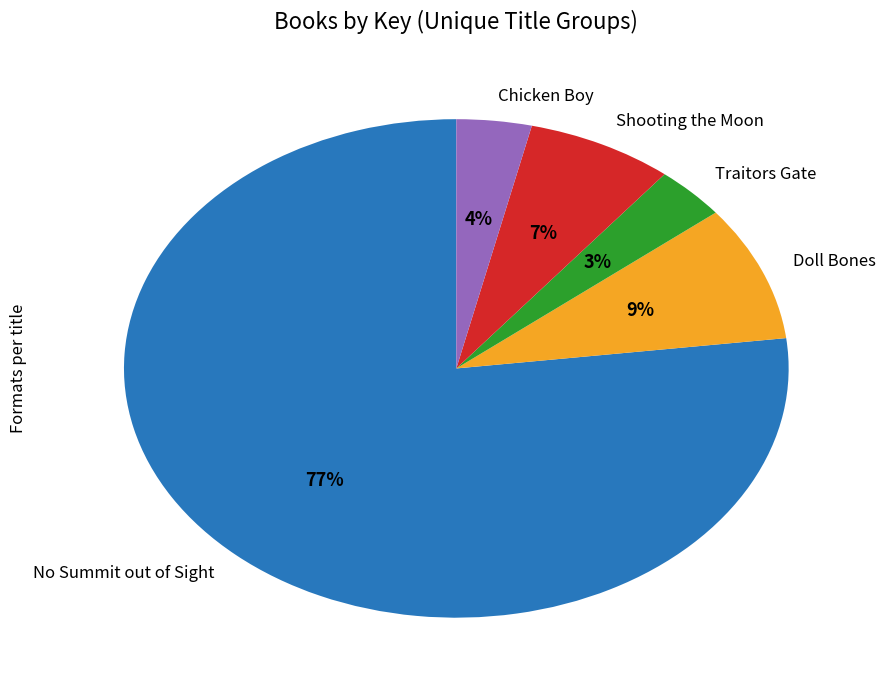

To the nearest percent, what is the combined percentage of Doll Bones and Shooting the Moon?

16%